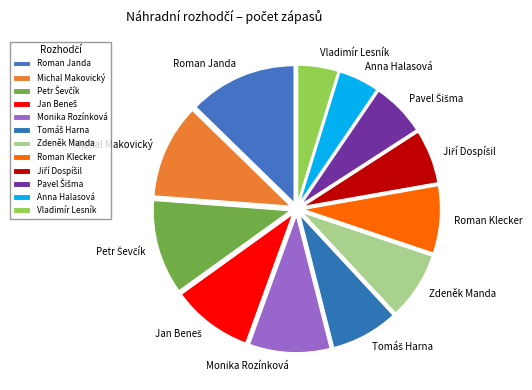

Is there a majority slice in this chart?

No